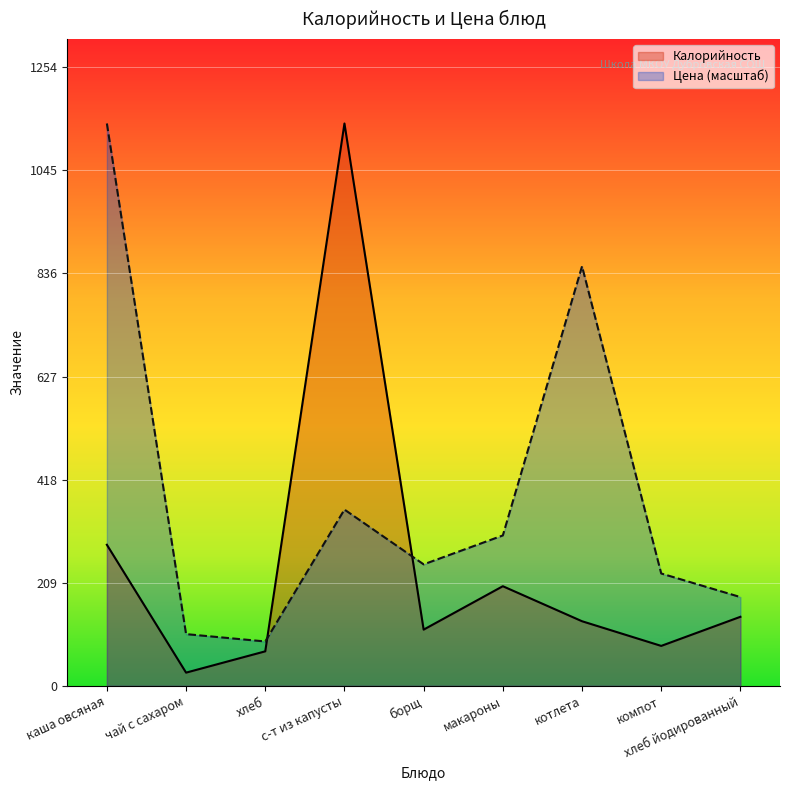

What is the sum of the Калорийность values at компот and макароны?

283.0